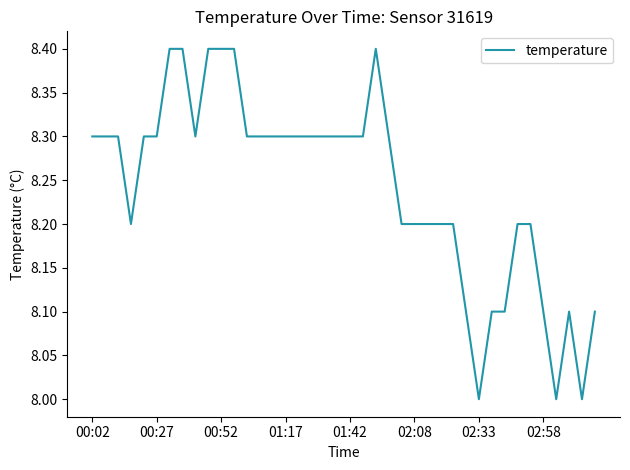

What is the minimum value shown in the chart?

8.0